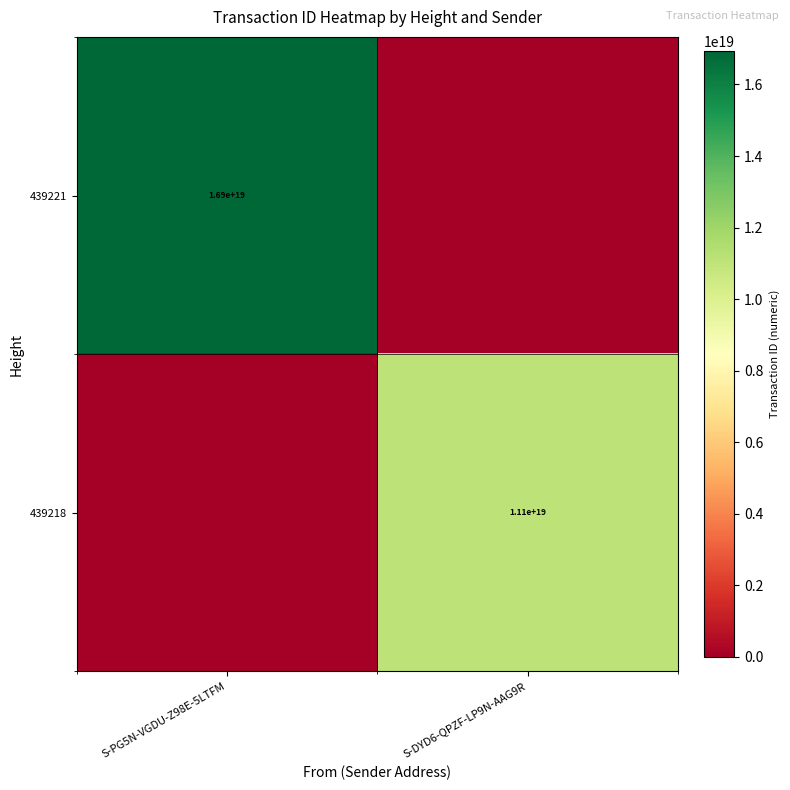

The 439221 series shows 5193948507810274304 at S-PG5N-VGDU-Z98E-5LTFM. True or false?

False